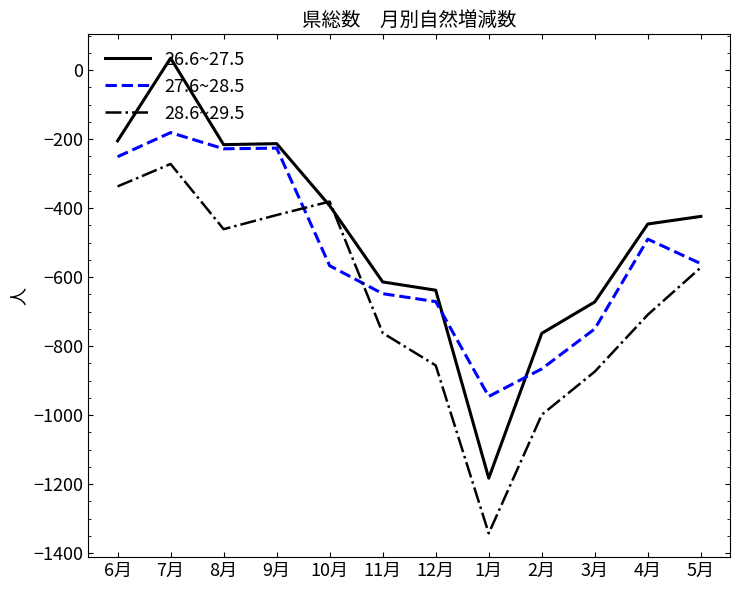

What is the difference between the highest and lowest values at 7月?

307